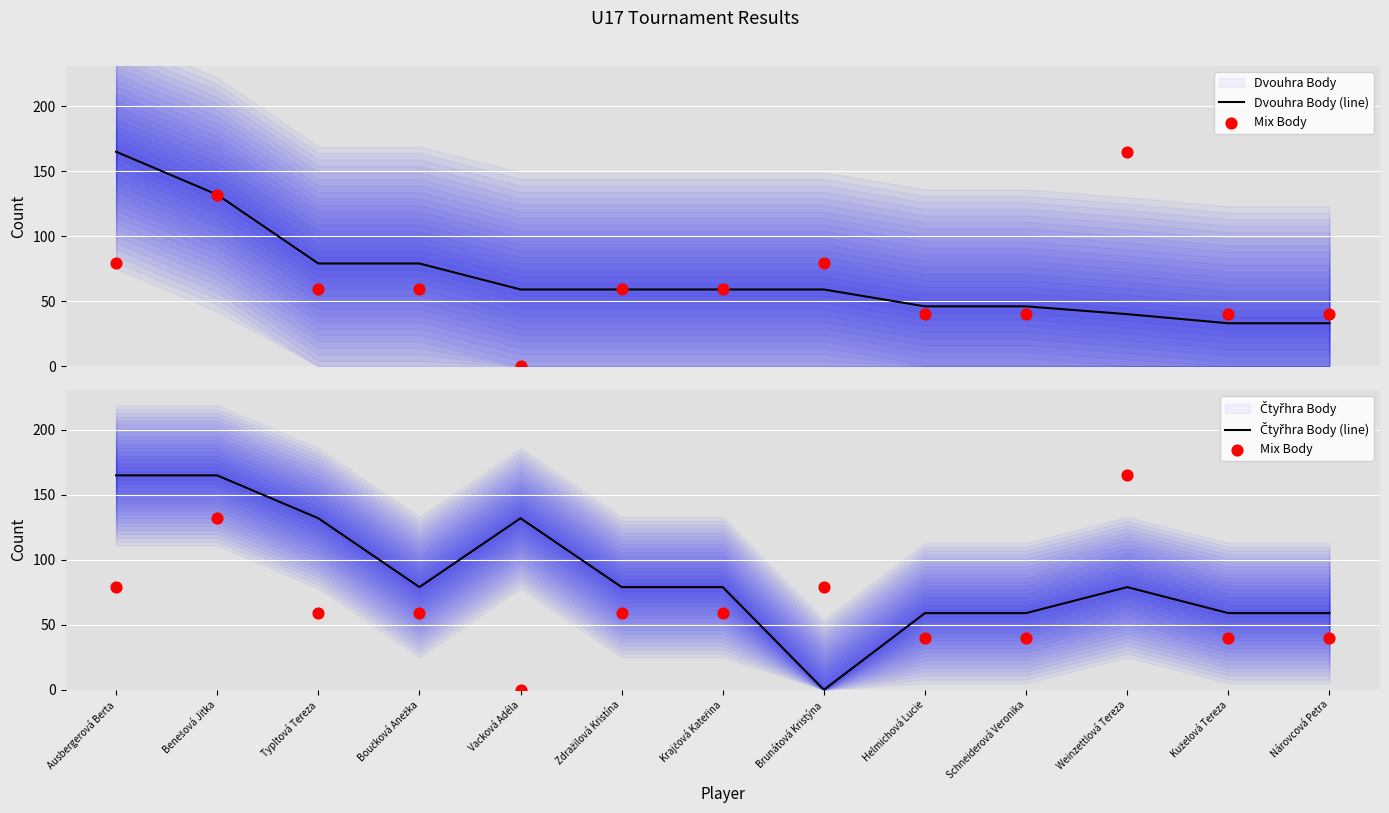

At which category is the sum across all series the highest?

Benešová Jitka